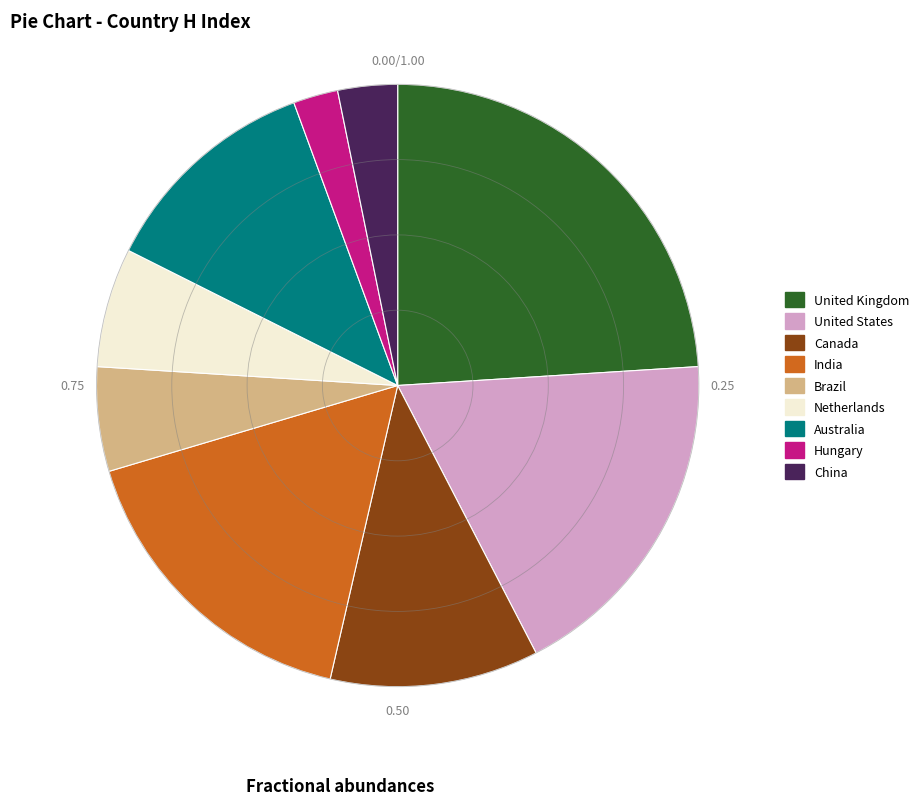

Between India and United Kingdom, which is larger?

United Kingdom